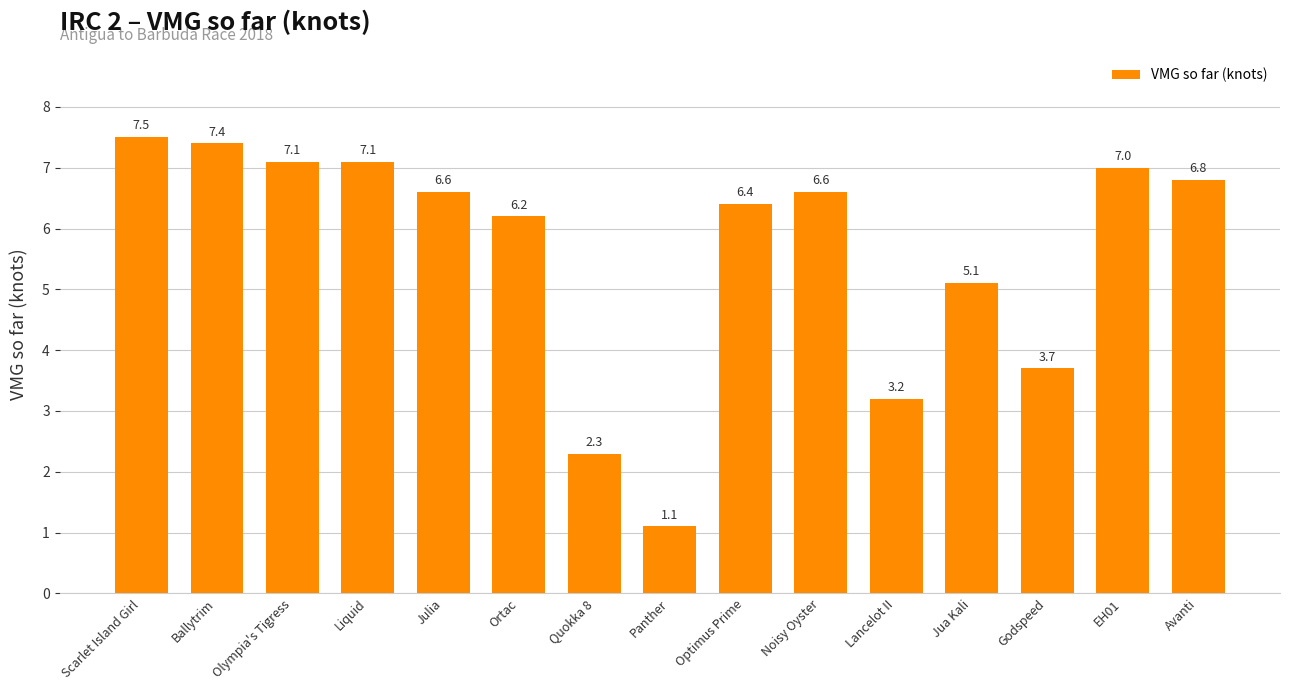

What is the value of the 3rd bar from the left?

7.1